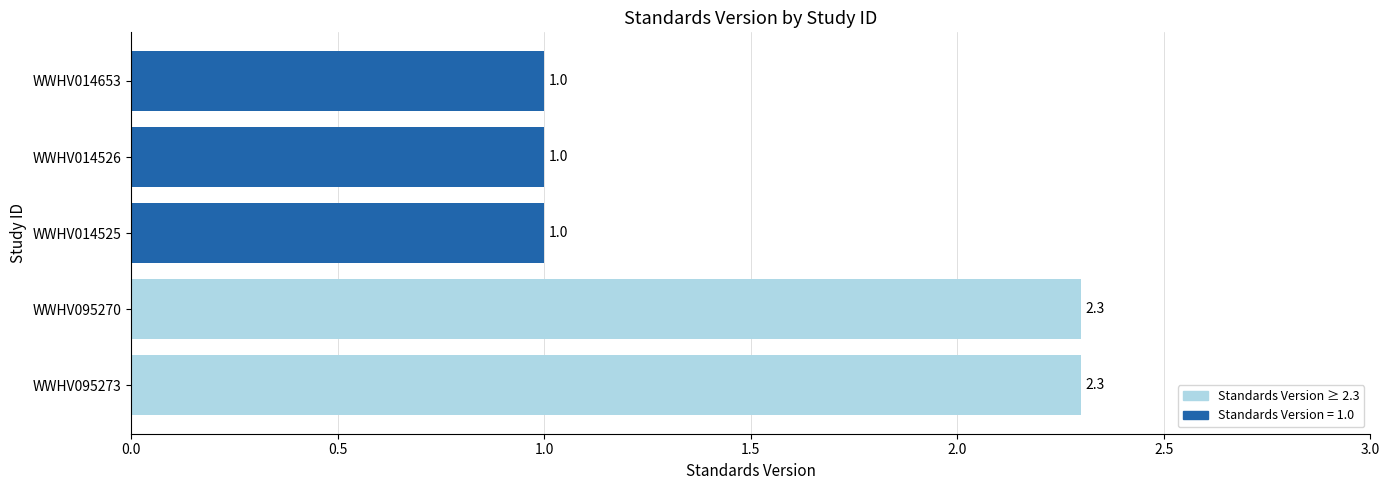

What is the average value?

1.5